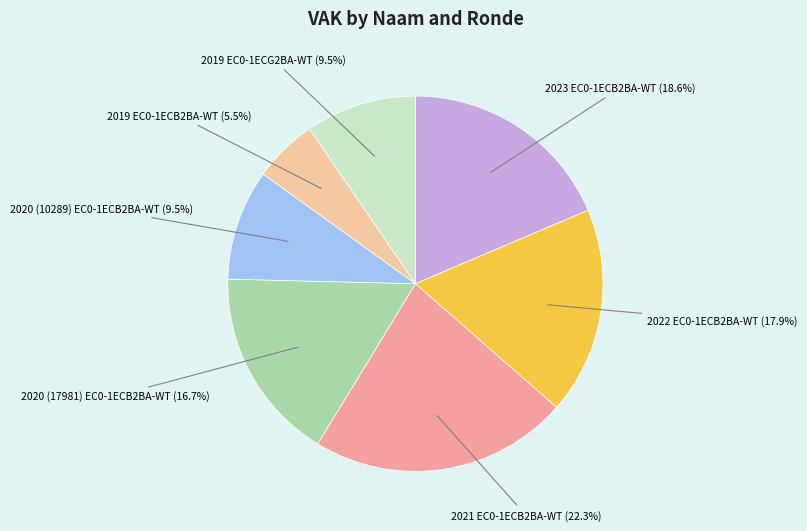

Combined, do 2019 EC0-1ECB2BA-WT (5.5%) and 2019 EC0-1ECG2BA-WT (9.5%) account for over 50%?

No